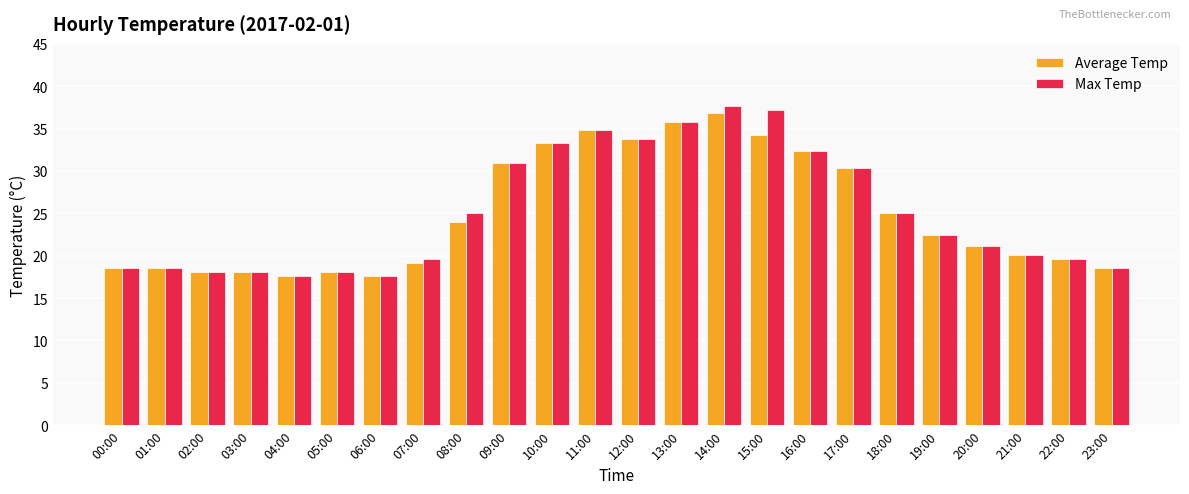

How many groups of bars are there?

24